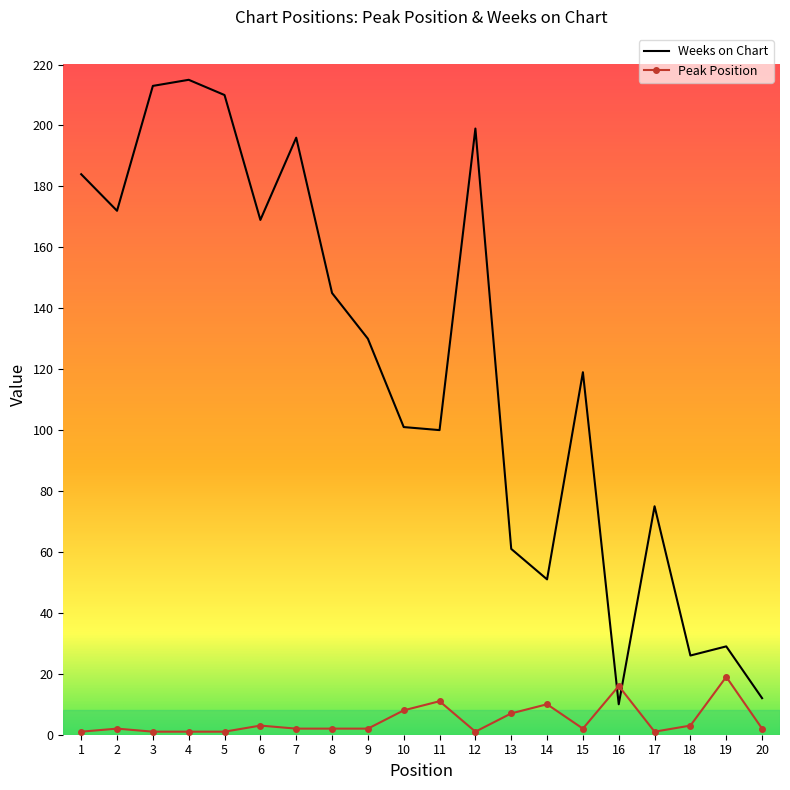

The Weeks on Chart series shows 46 at 9. True or false?

False